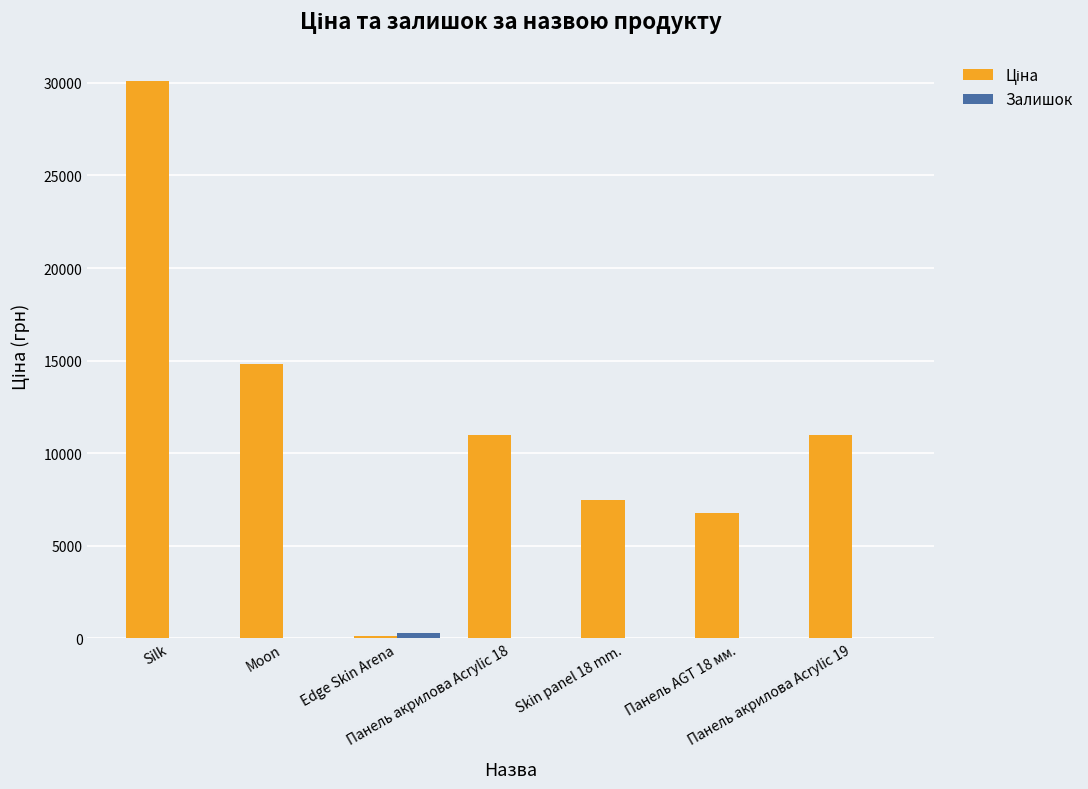

How many distinct data groups are displayed?

2